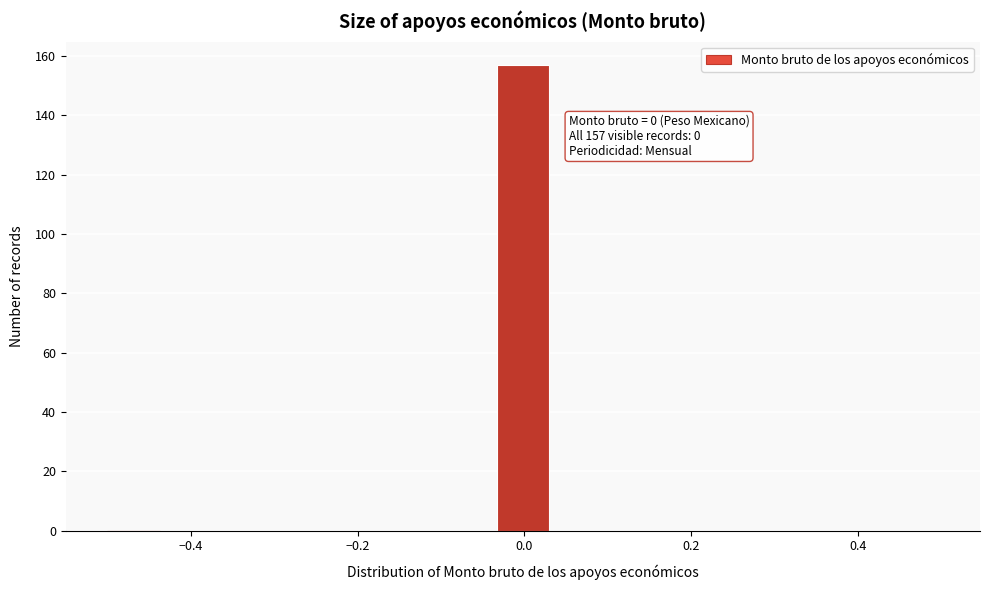

Read against the x-axis, roughly where is the centre of the tallest bar?

0.00